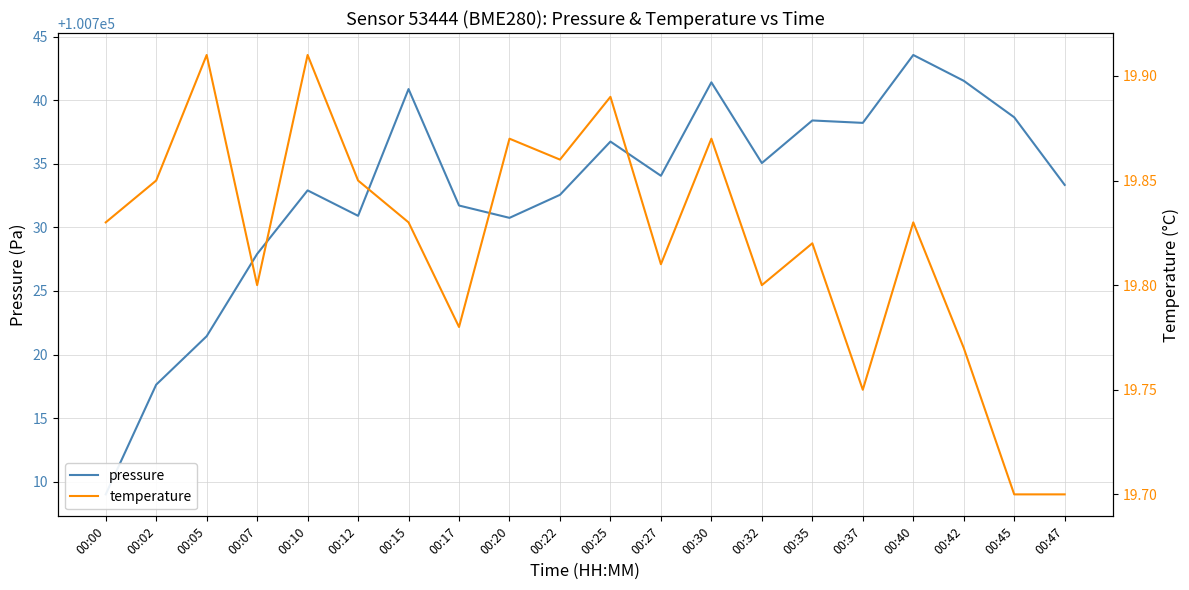

Is it true that temperature equals 19.9 at 00:10?

True